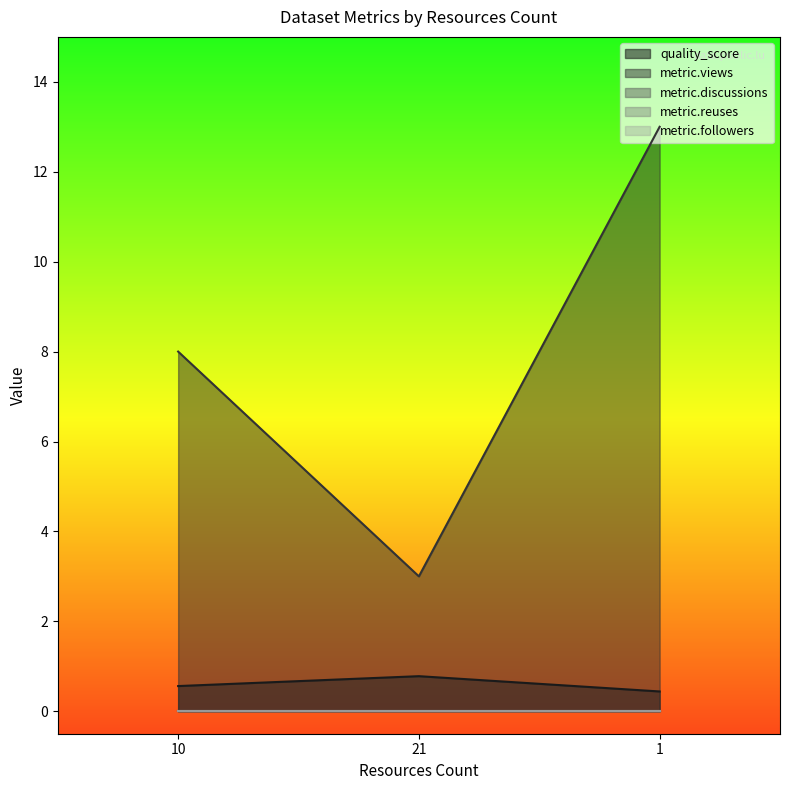

Which series has the largest total across all categories?

metric.views